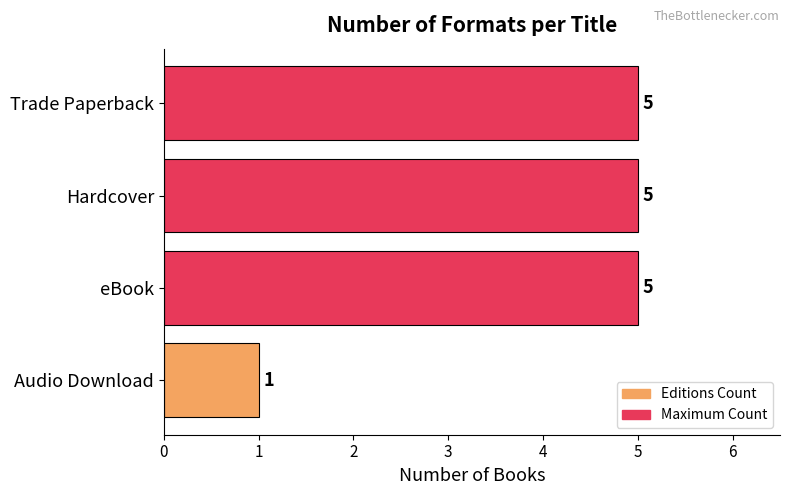

How many values are between 5 and 6?

3